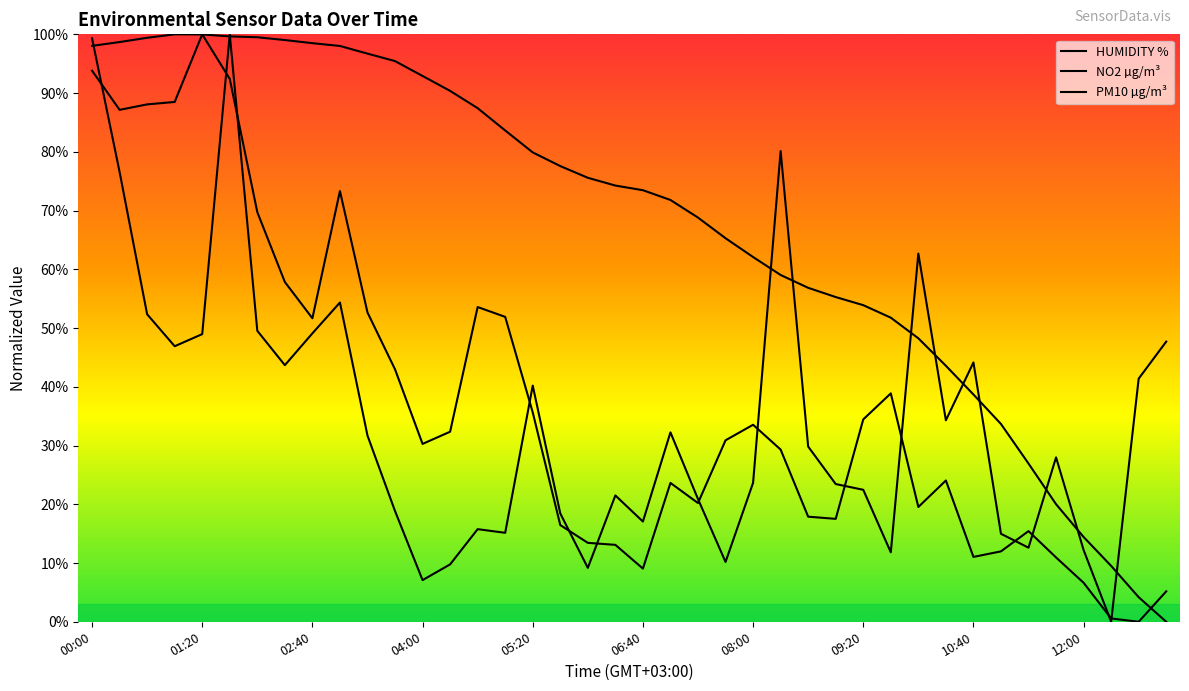

What is the label of the 8th point from the right?

10:40